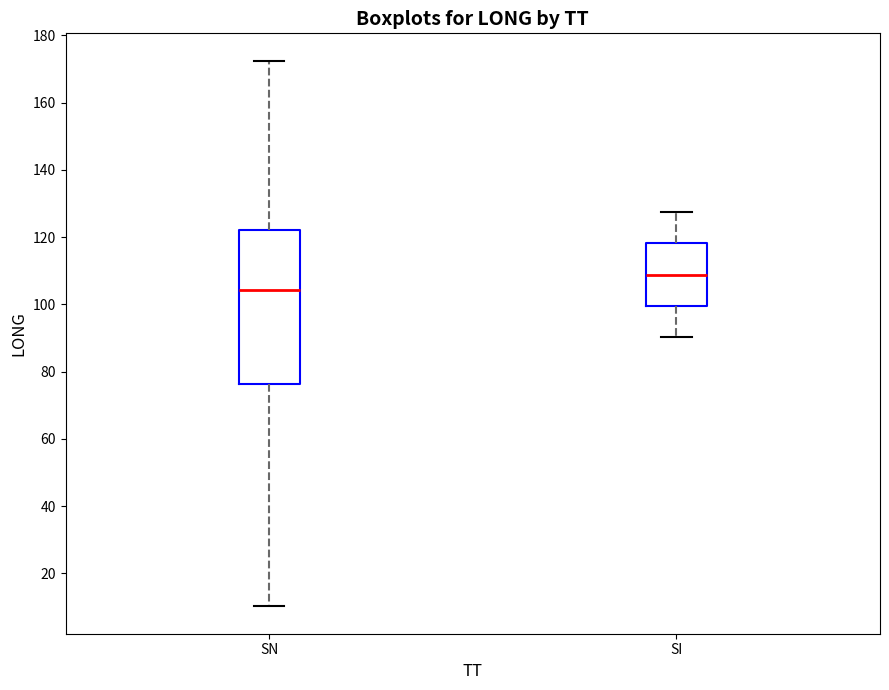

Comparing the boxes themselves (not the whiskers), which one is the tallest?

SN